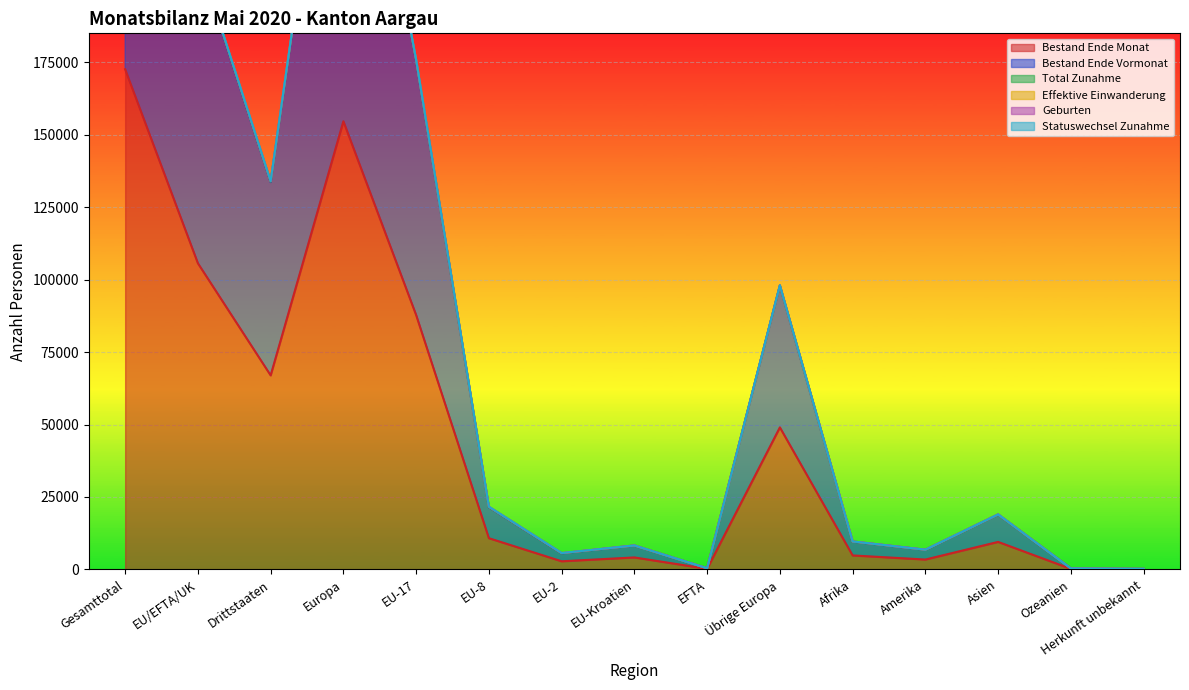

How many interior local valleys does the Bestand Ende Monat series have?

4